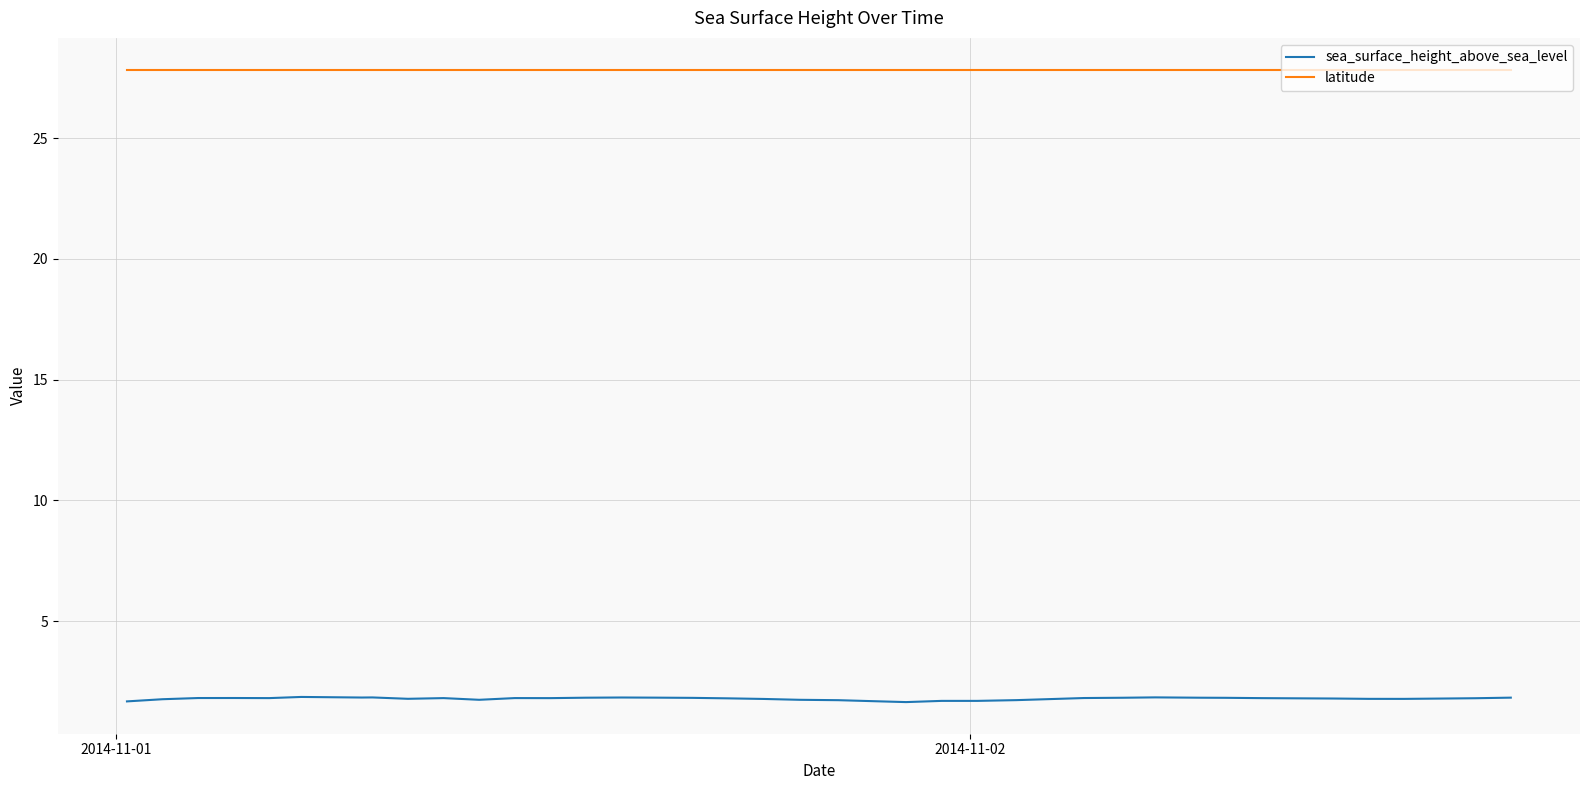

Rank the series by their average value, from lowest to highest.

sea_surface_height_above_sea_level, latitude